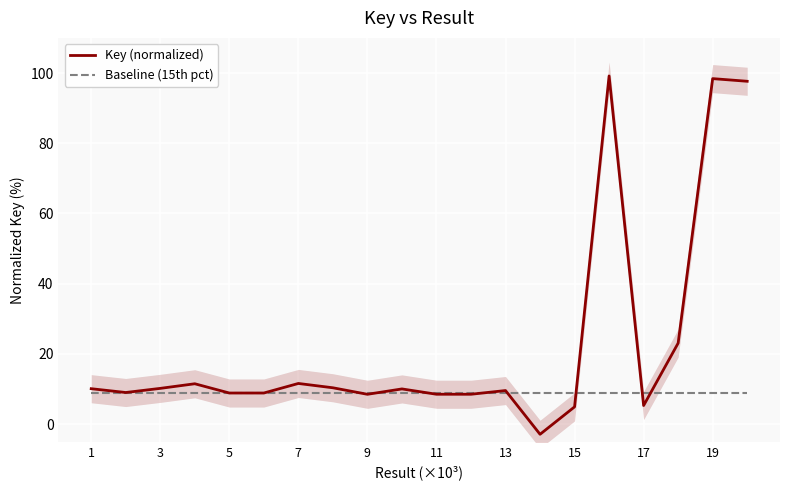

The Key (normalized) series shows 8.5 at 9. True or false?

True